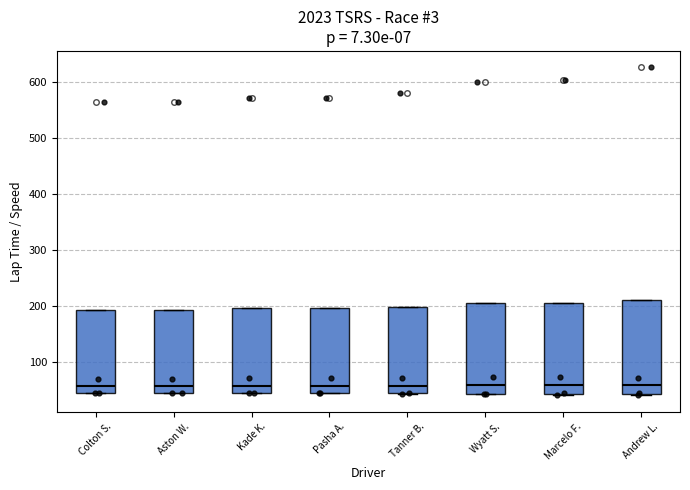

Where is the upper edge of the box for Andrew L. on the y-axis? The values are not printed on the chart, so give them approximately, as read against the axis.

210